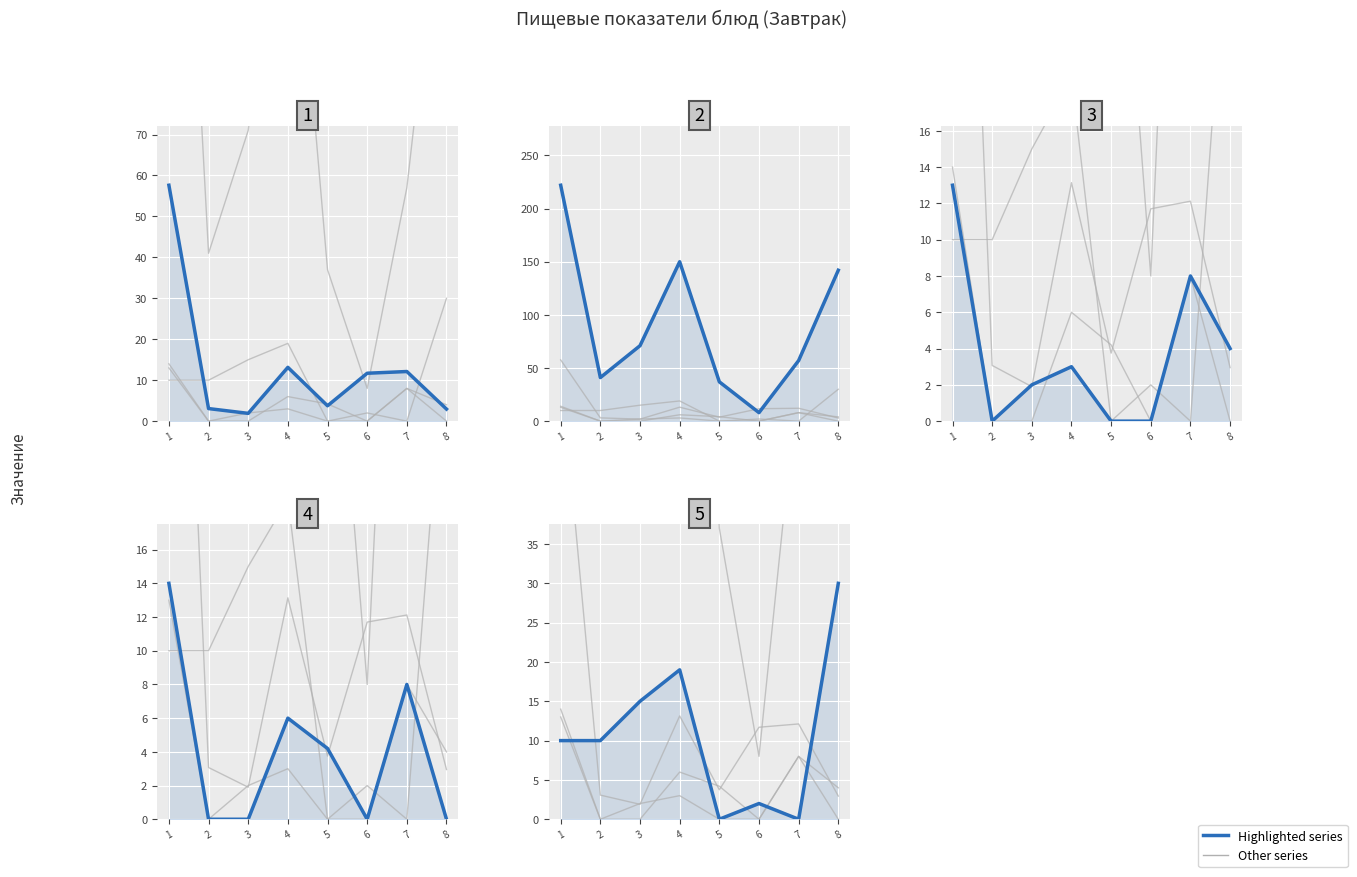

Reading left to right, transcribe all the data shown in this chart.

Цена (Завтрак): 57.6	3.1	1.9	13.1	3.8	11.7	12.1	3.0
Калорийность: 222.0	41.0	71.0	150.0	37.0	8.0	57.0	142.0
Белки: 13.0	0.0	2.0	3.0	0.0	0.0	8.0	4.0
Жиры: 14.0	0.0	0.0	6.0	4.2	0.0	8.0	0.0
Углеводы: 10.0	10.0	15.0	19.0	0.0	2.0	0.0	30.0